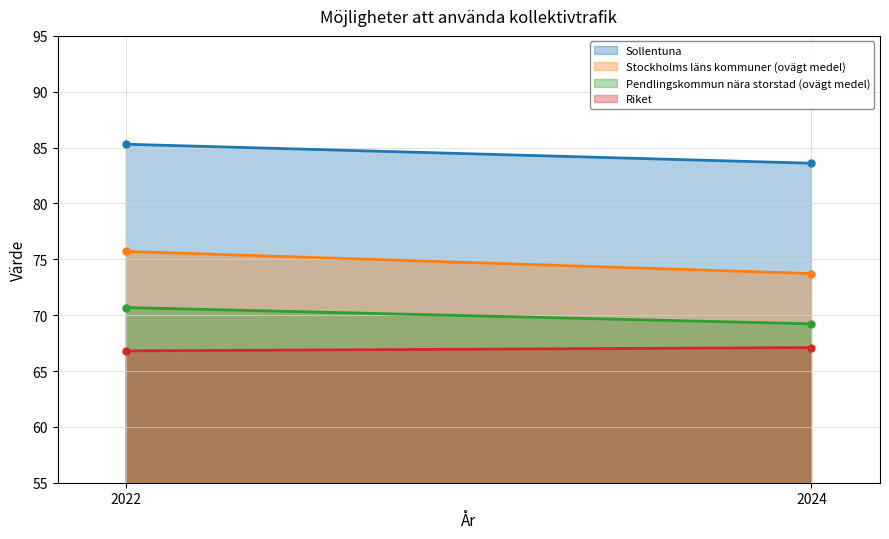

At which label does Sollentuna reach its minimum?

2024